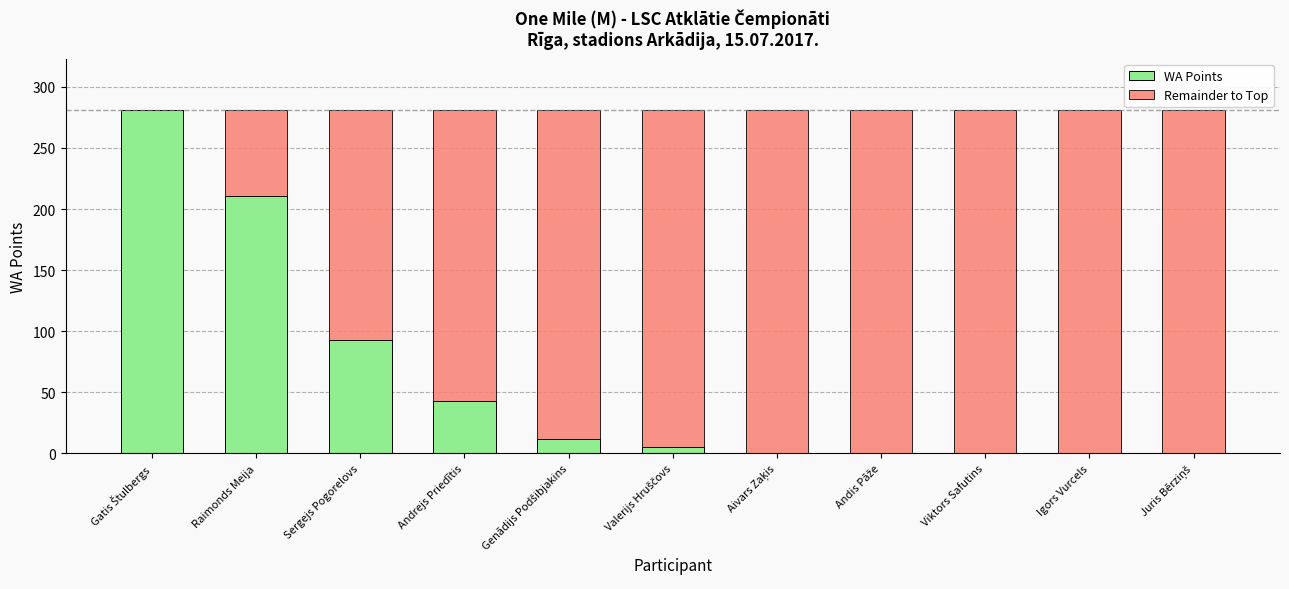

True or false: WA Points has a value of 0 at Igors Vurcels.

True